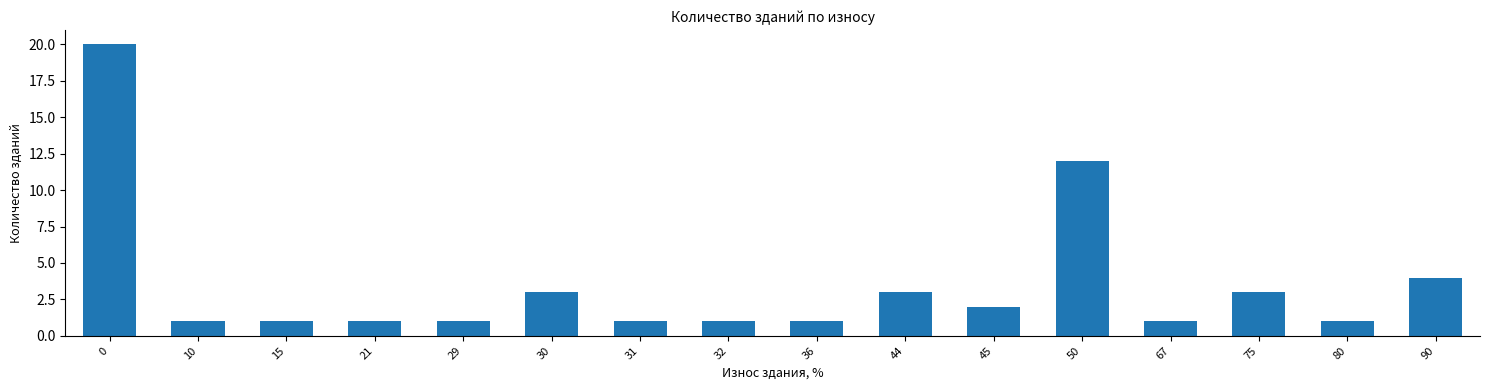

What is the ratio of the value at 75 to the value at 80?

3.0